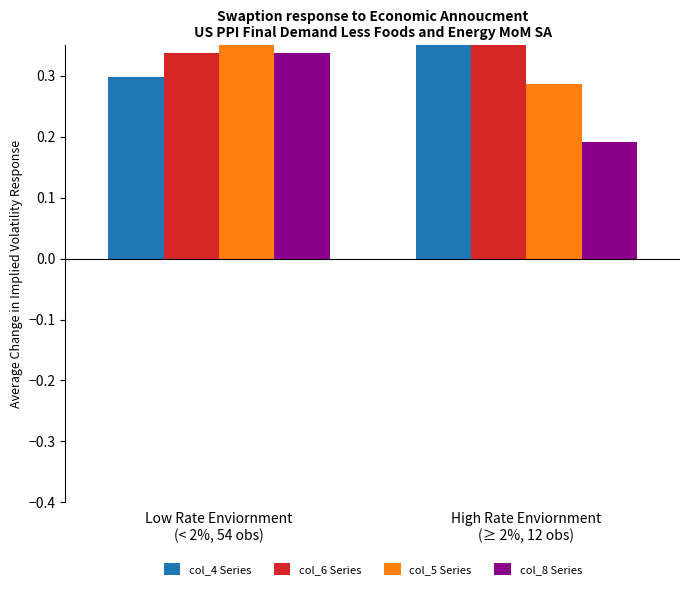

What is the sum of all col_6 Series values?

0.7